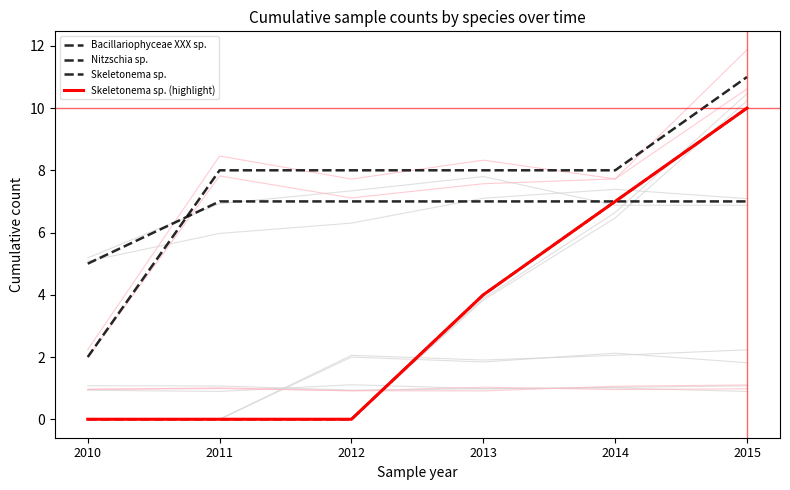

Rank the series by their maximum value, from lowest to highest.

Bacillariophyceae XXX sp., Skeletonema sp., Skeletonema sp. (highlight), Nitzschia sp.